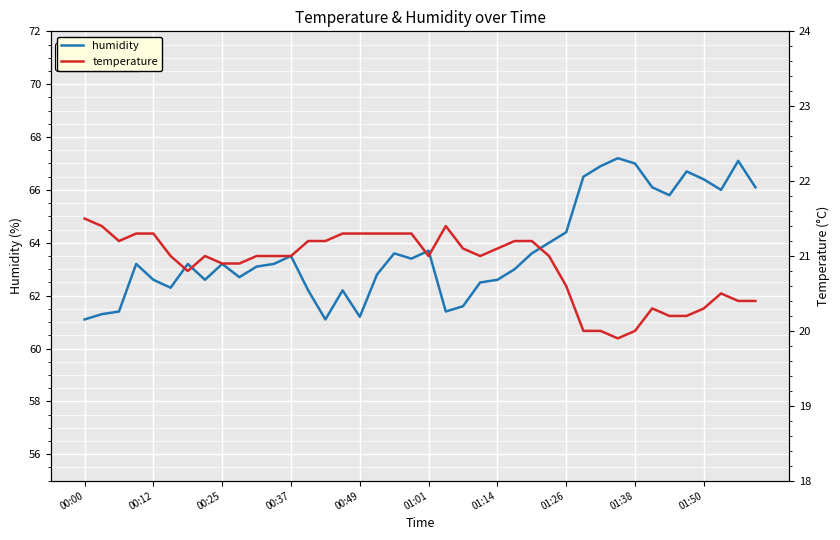

The value of humidity at 01:50 is 42.6. True or false?

False